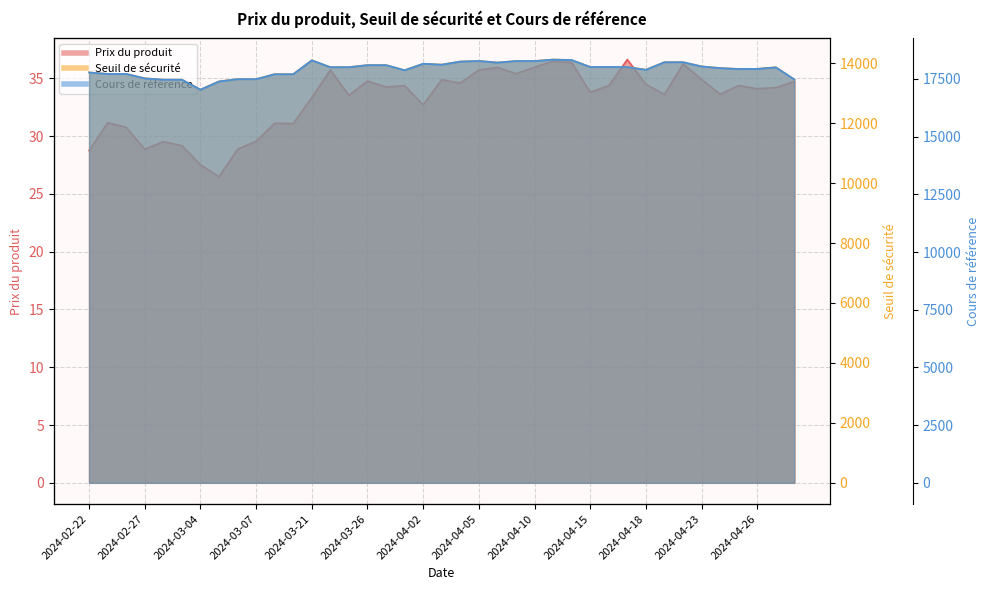

Is it true that Prix du produit equals 61.2 at 2024-04-03?

False